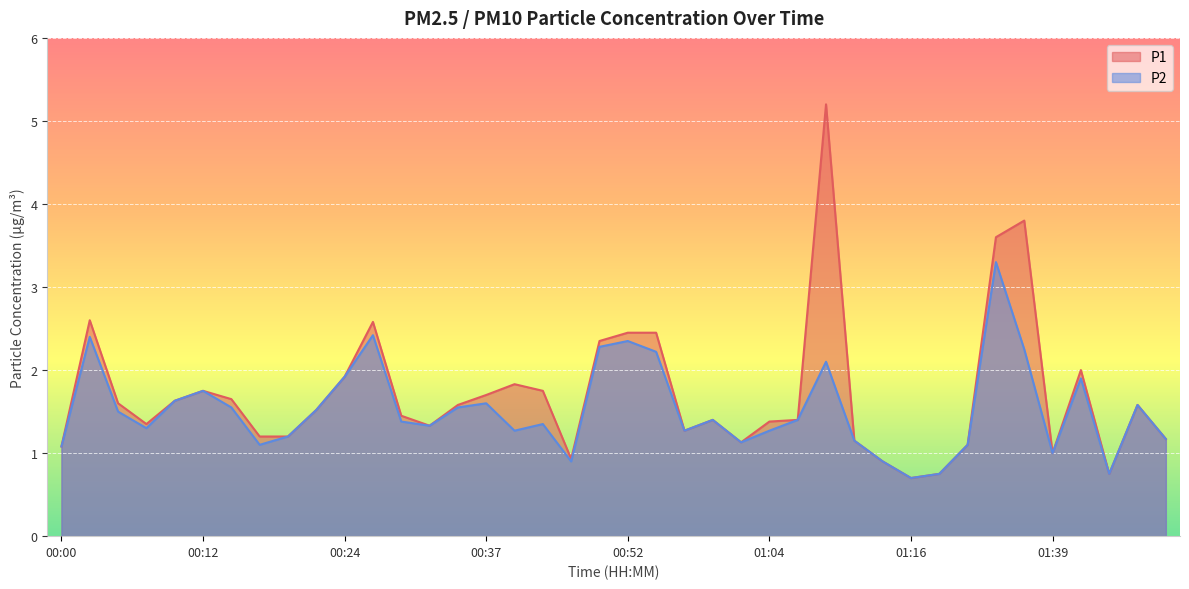

At which category does P2 reach its first local valley?

00:07